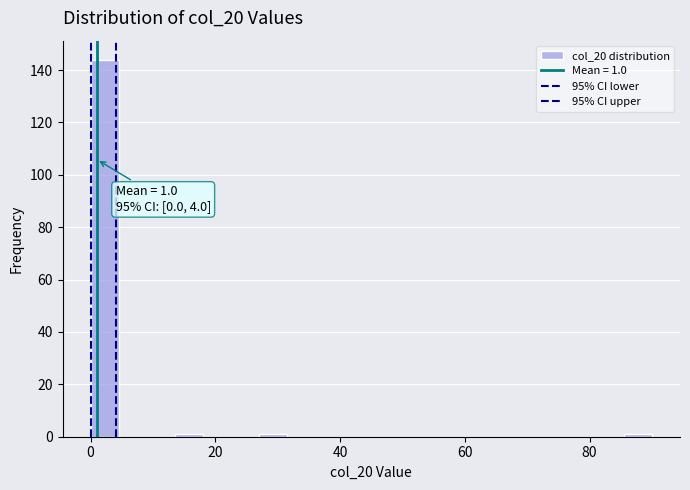

Read against the x-axis, roughly where is the centre of the tallest bar?

2